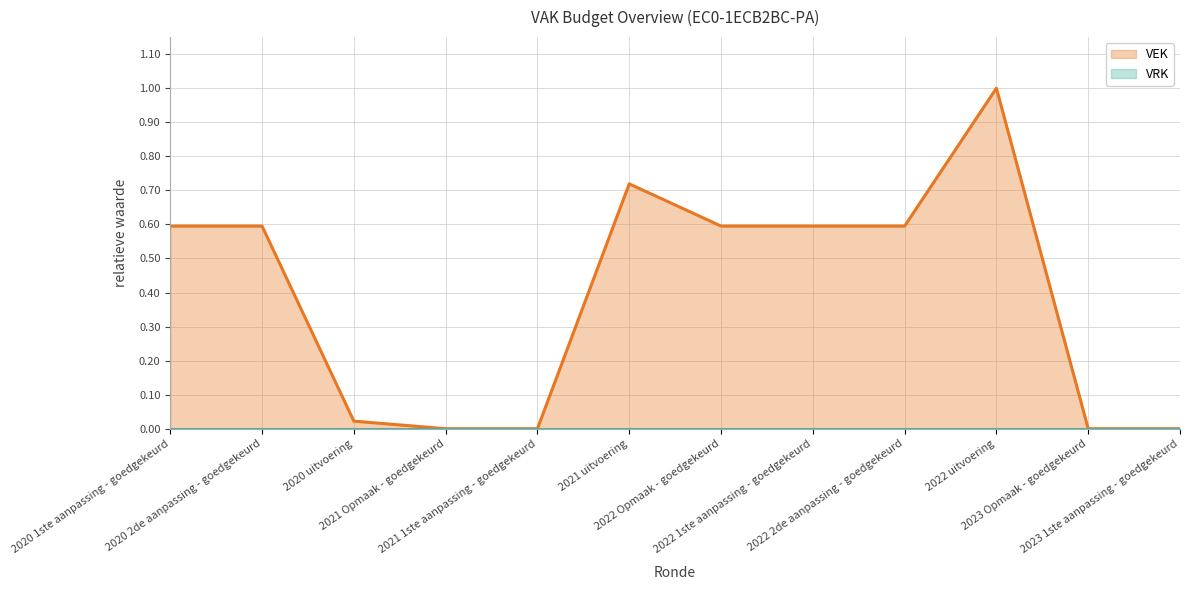

Which label corresponds to the smallest value in the chart?

2021 Opmaak - goedgekeurd